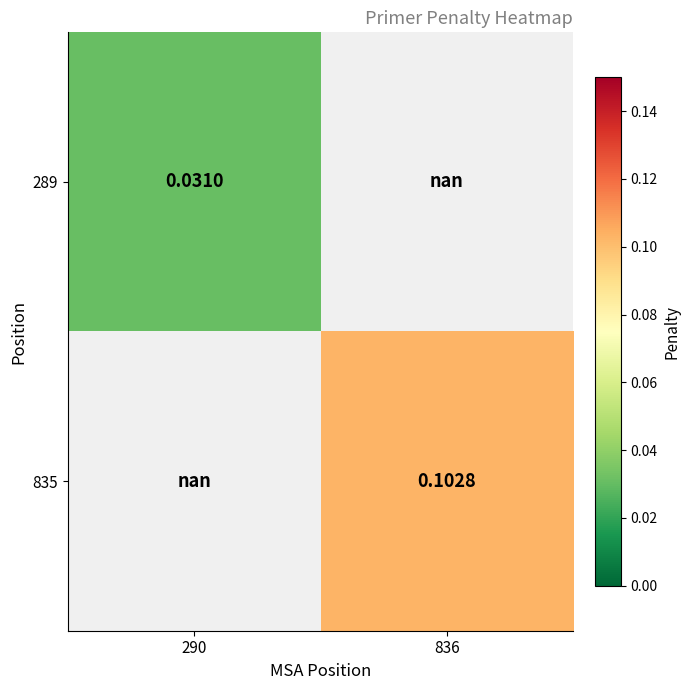

Is the value of 289 at 290 greater than the value of 835 at 836?

No